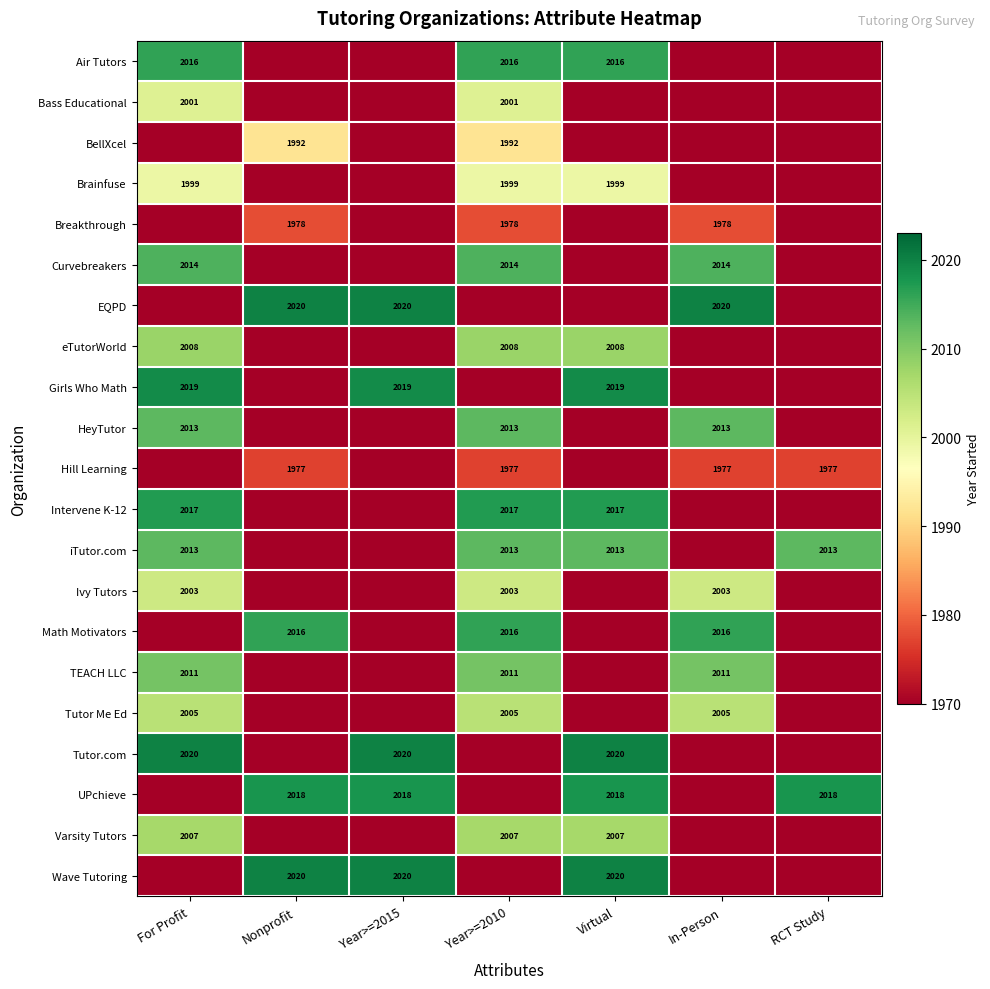

What is the maximum value shown in the chart?

2020